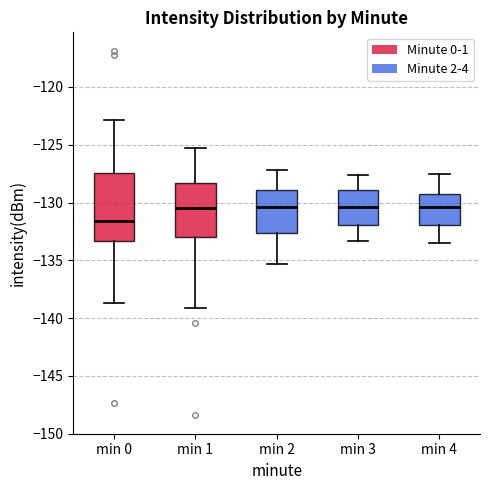

Where does the upper whisker of the box for min 4 end on the y-axis? The values are not printed on the chart, so give them approximately, as read against the axis.

-127.5